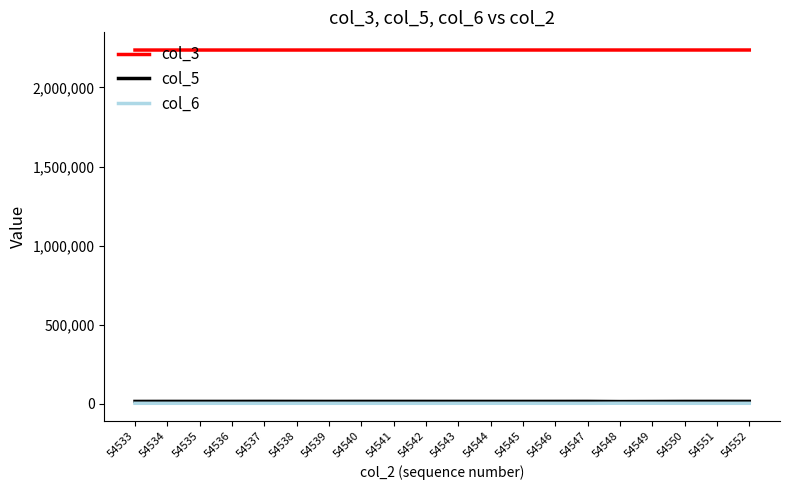

Which series has the largest range (max minus min)?

col_5